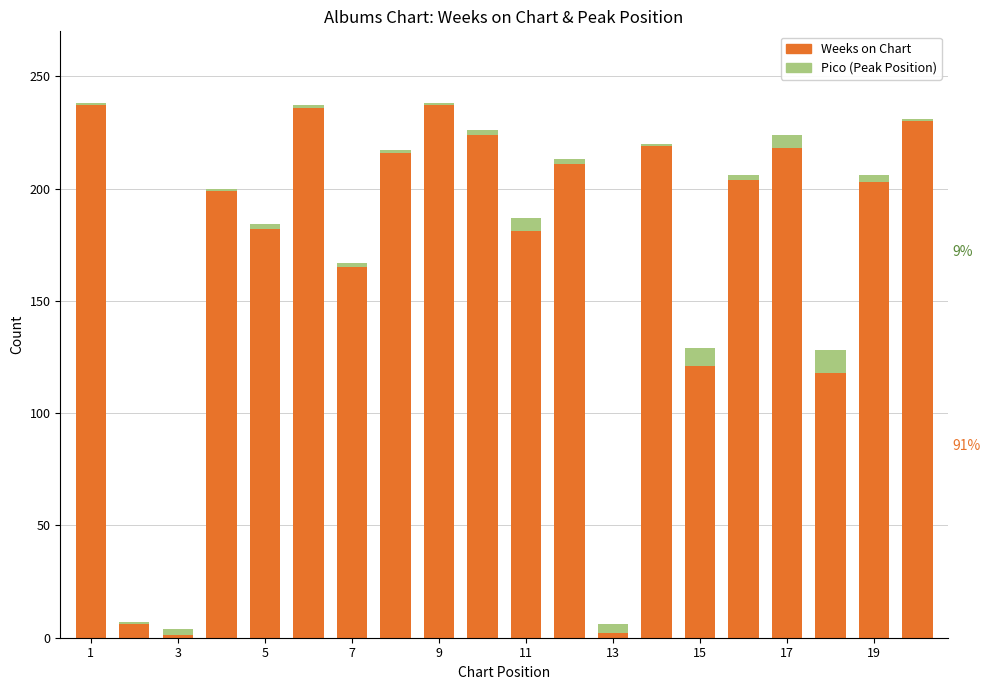

What is the sum of all Weeks on Chart values?

3410